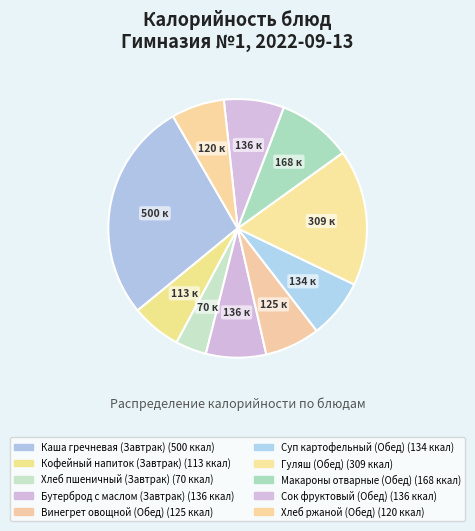

Count the number of slices in the pie.

10